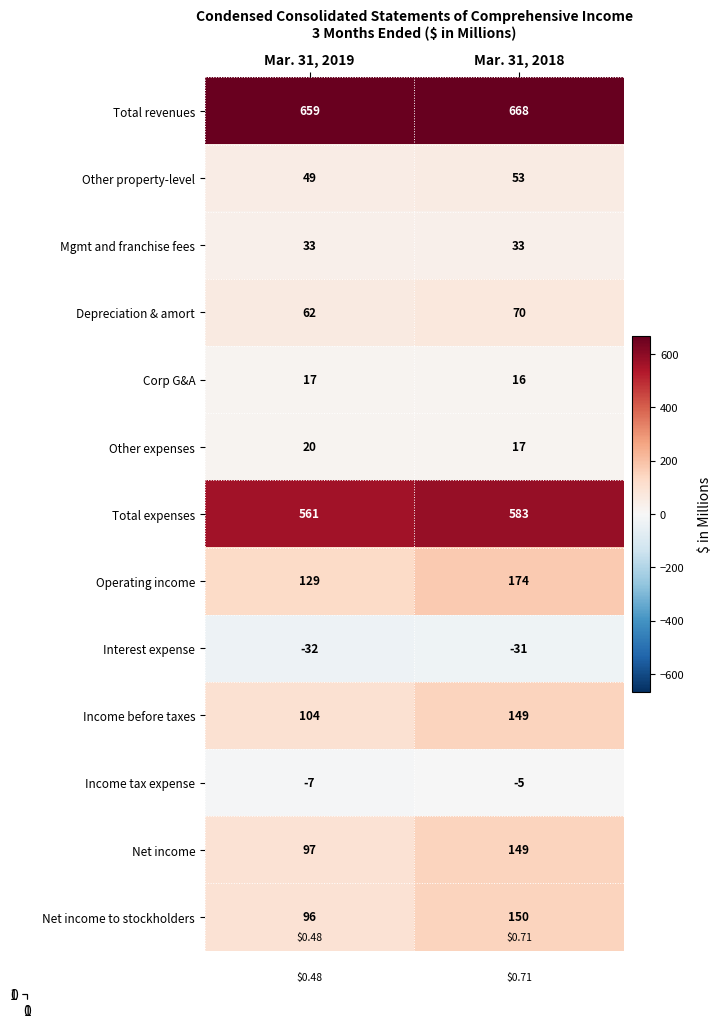

What is the sum of all Operating income values?

303